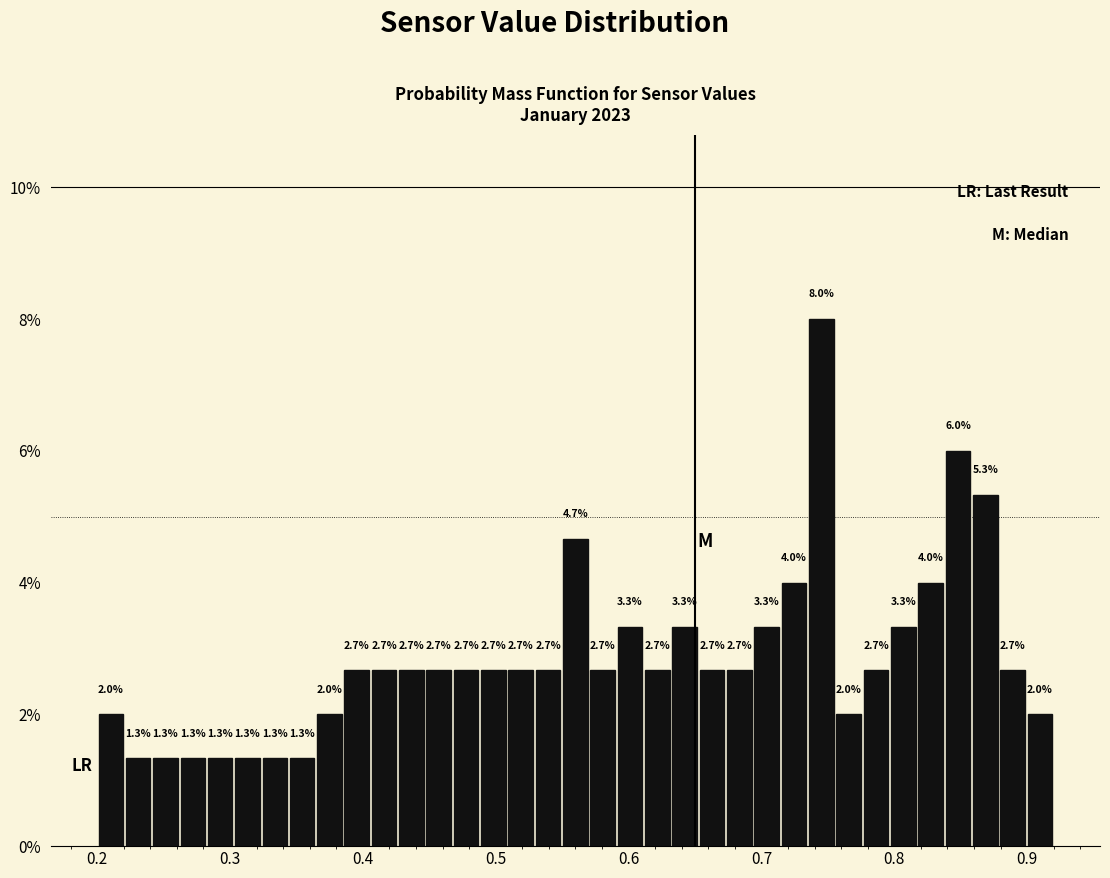

Around what value on the x-axis is the tallest bar? Give the approximate position of its centre, as read against the axis.

0.75